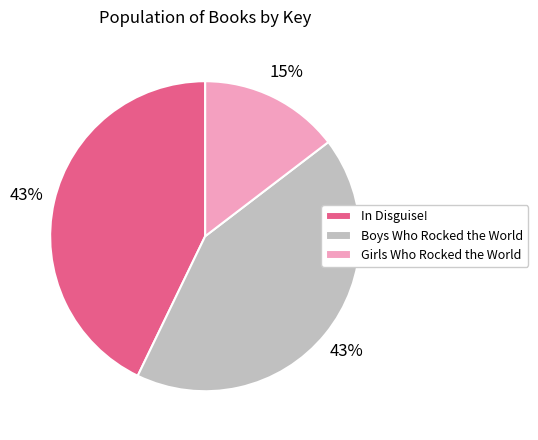

Is there any slice that represents more than half of the pie?

No